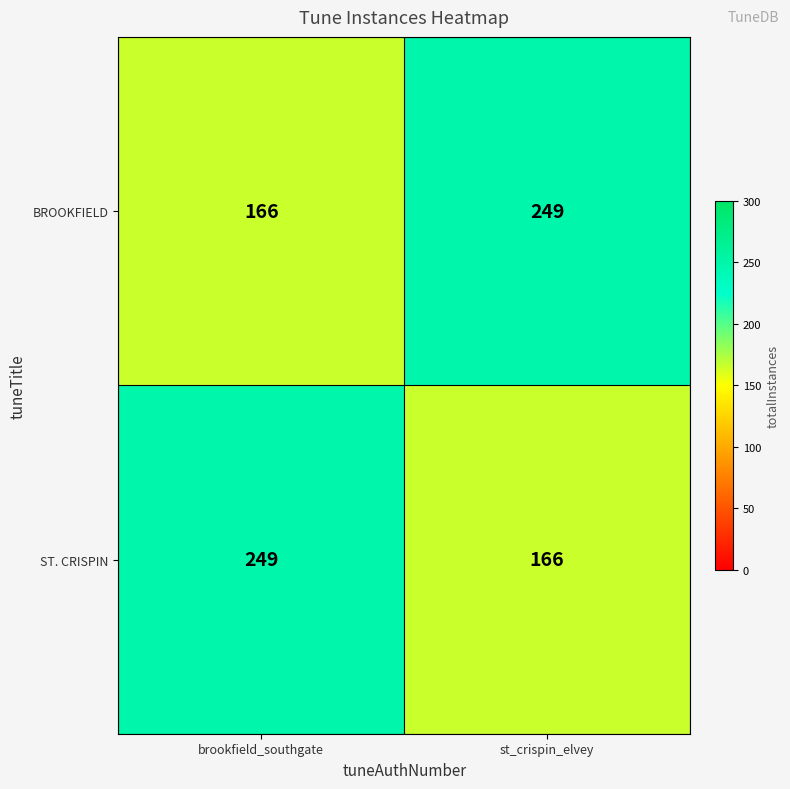

What is the approximate value of BROOKFIELD at brookfield_southgate, to the nearest 10?

170